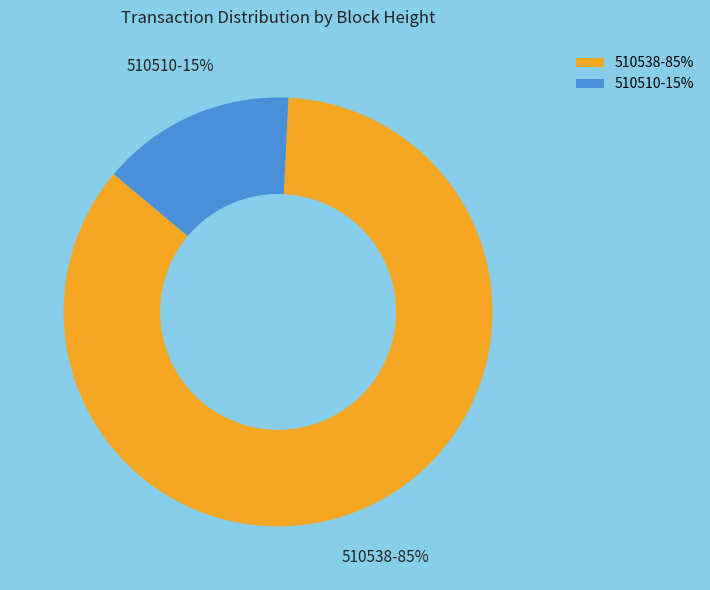

Approximately how many times larger is the value at 510510 compared to 510538?

0.2